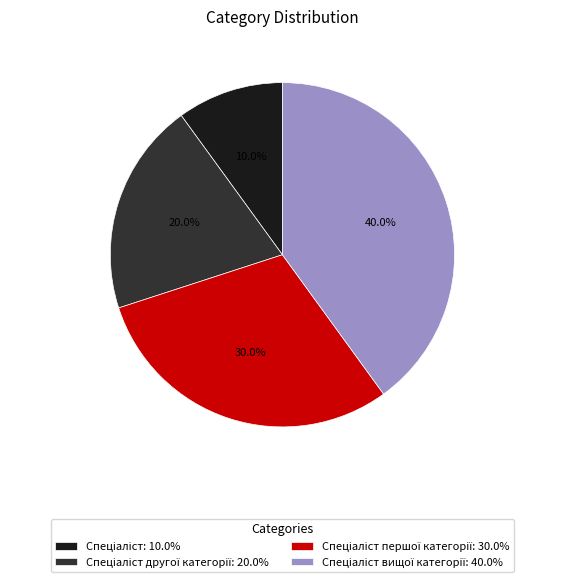

Is there a majority slice in this chart?

No